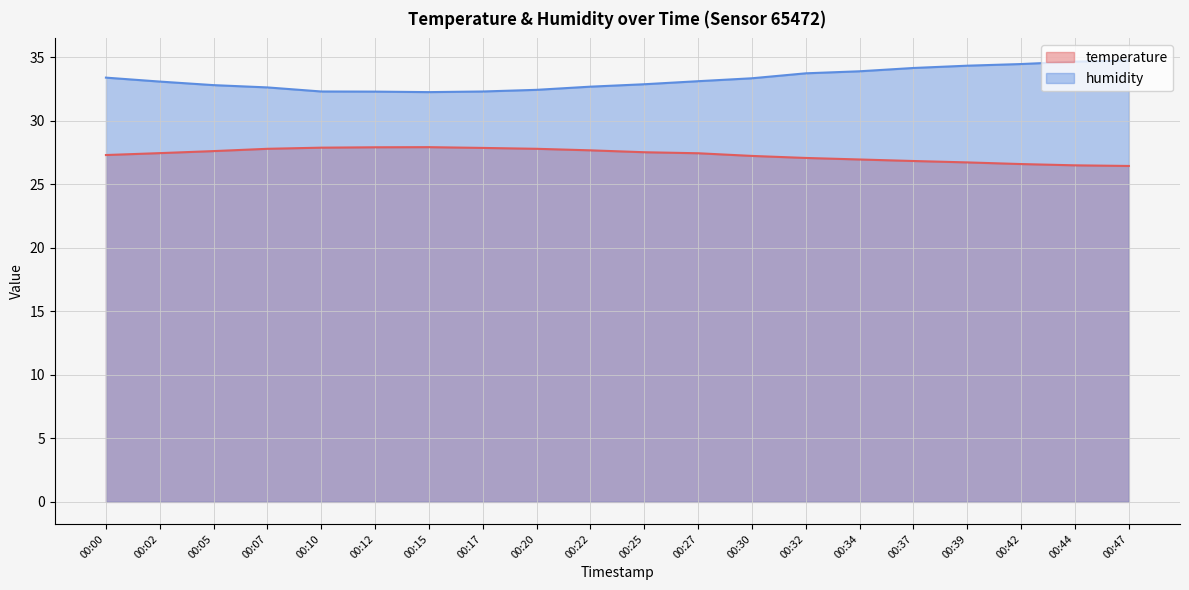

True or false: humidity has more than 0 interior local peaks.

False